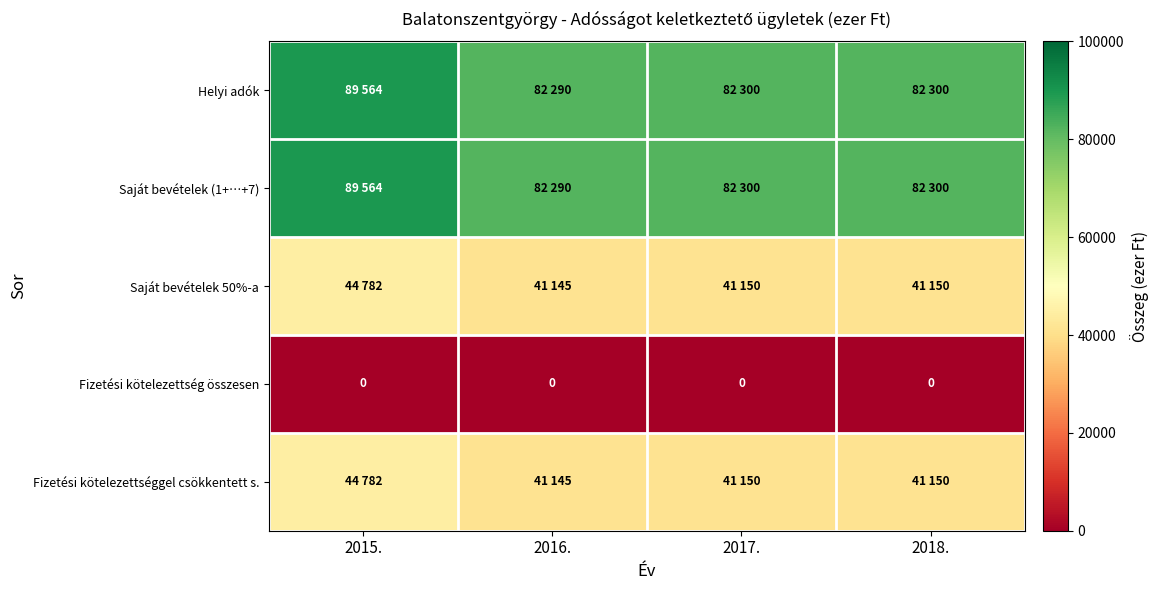

True or false: Helyi adók has a value of 82290 at 2016..

True